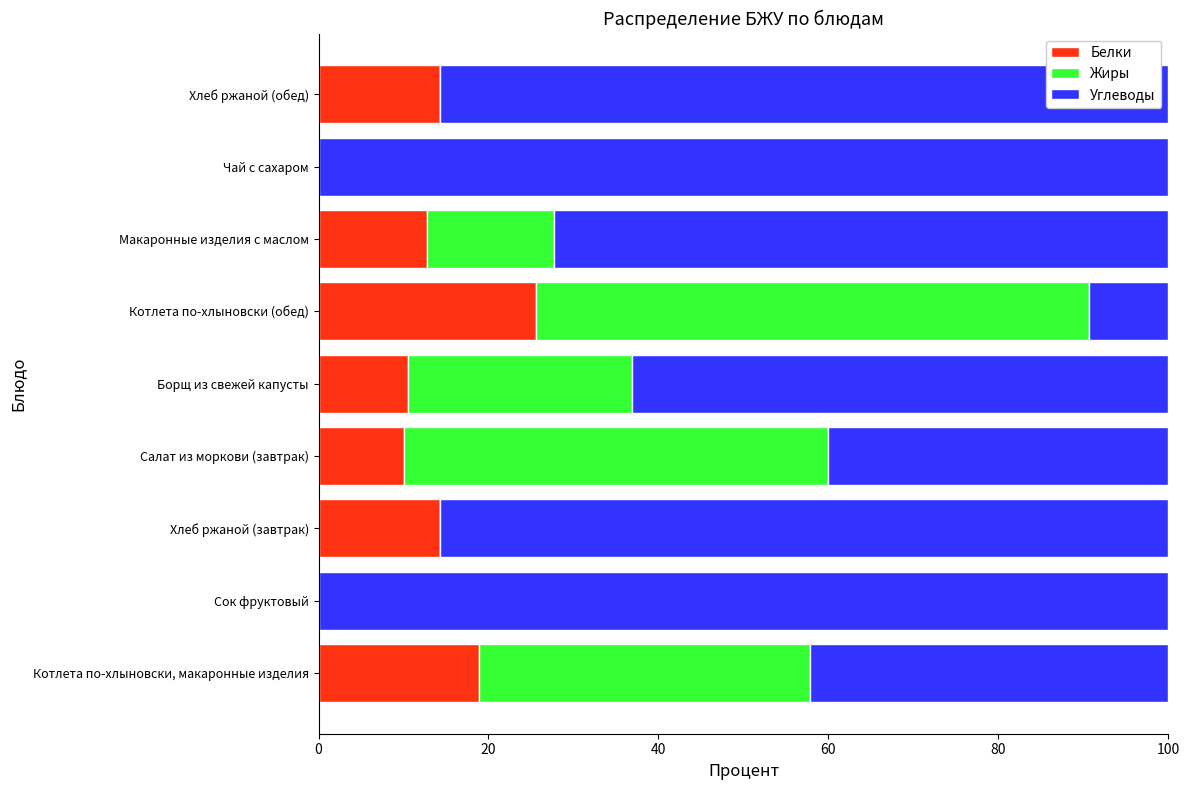

At which label does Белки reach its peak?

Котлета по-хлыновски (обед)